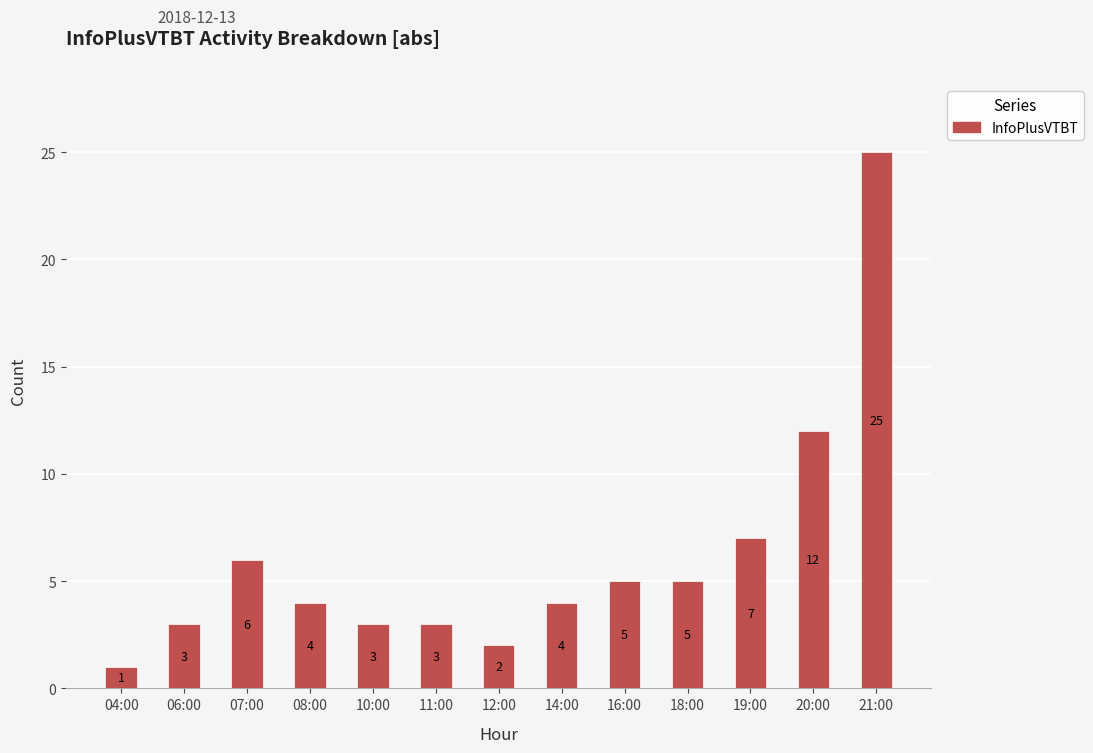

Approximately how many times larger is the value at 16:00 compared to 20:00?

0.4